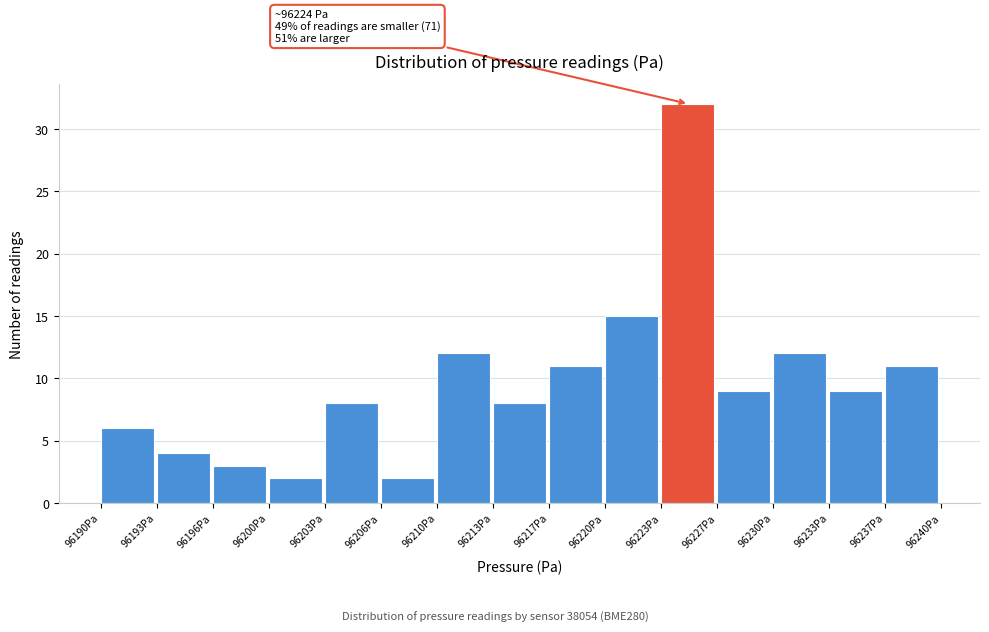

Which range on the x-axis has the tallest bar?

96223.5 to 96226.5